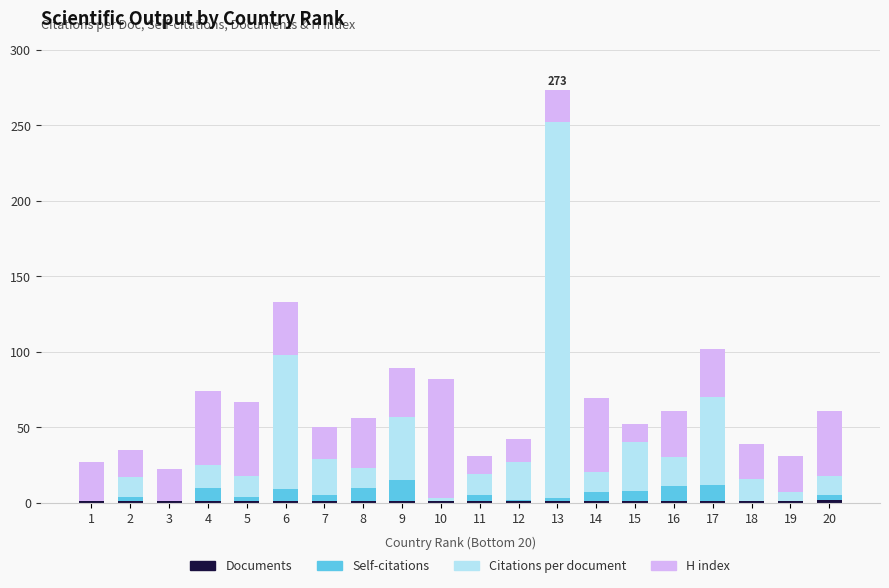

What is the total value across all series at 18?

39